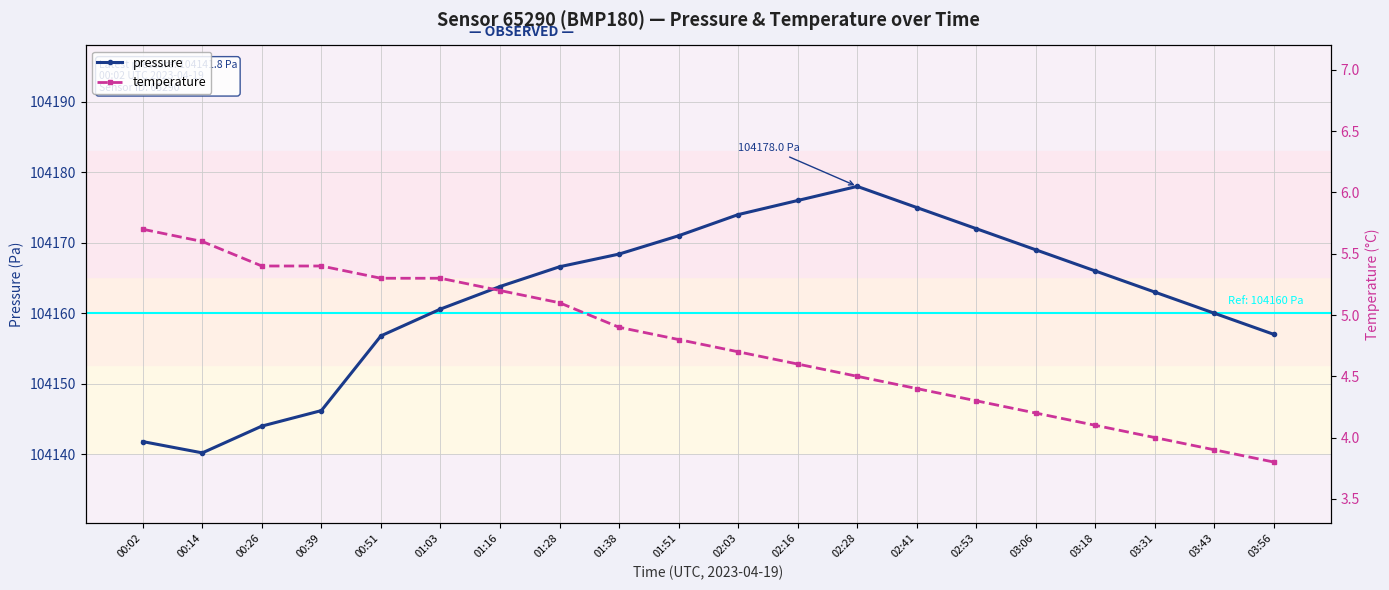

What is the highest value of the temperature series?

5.7